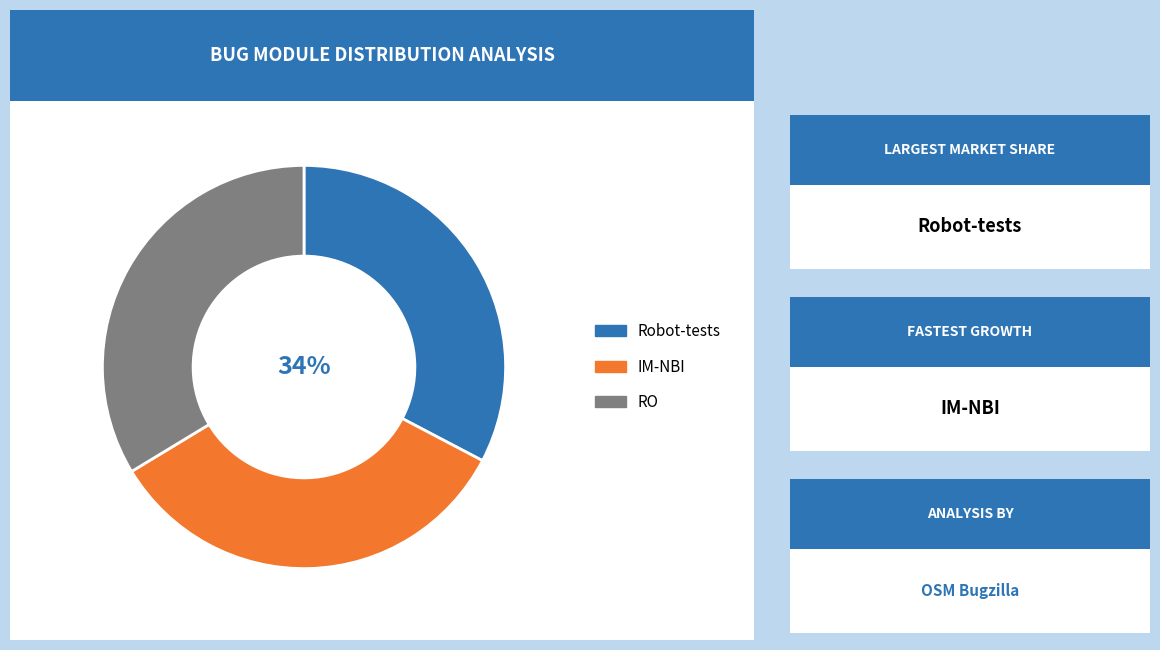

How many slices are in this pie chart?

3